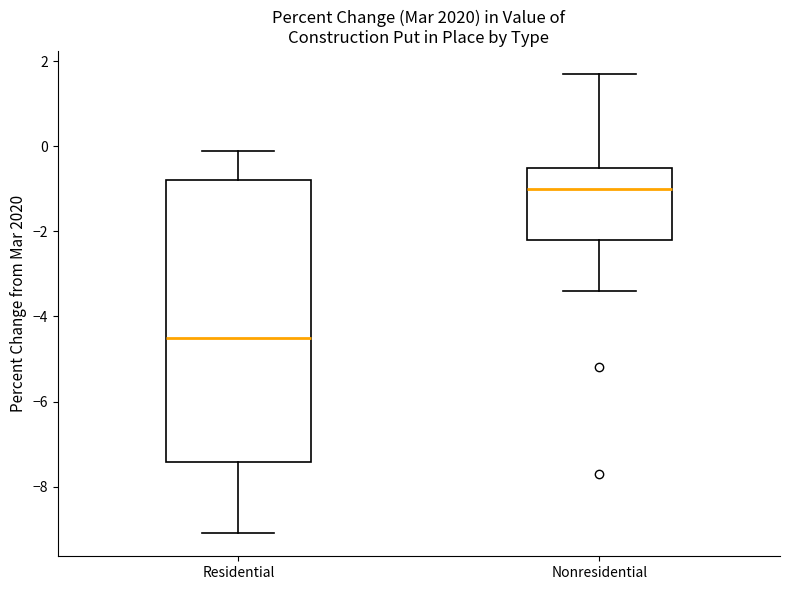

Comparing the boxes themselves (not the whiskers), which one is the tallest?

Residential